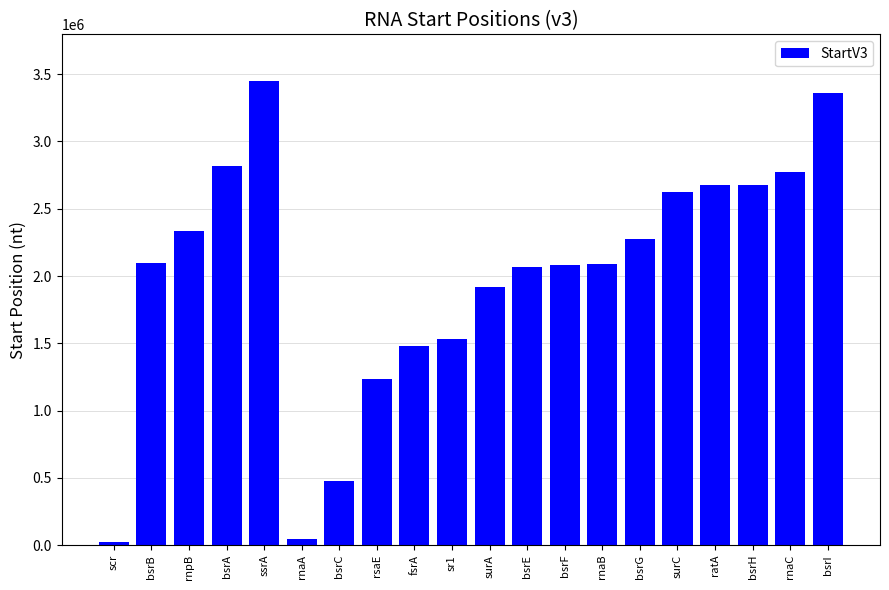

What is the average value?

2002078